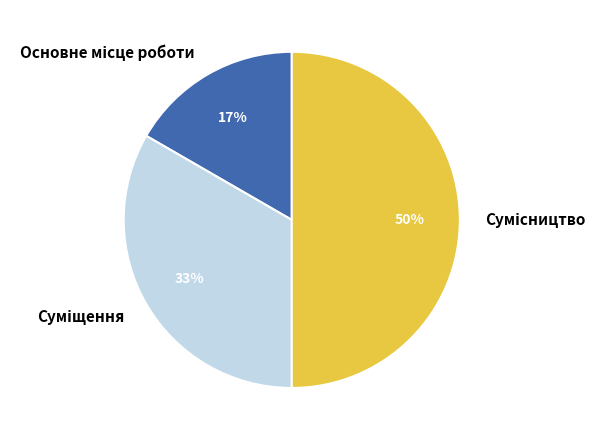

Count the number of slices in the pie.

3